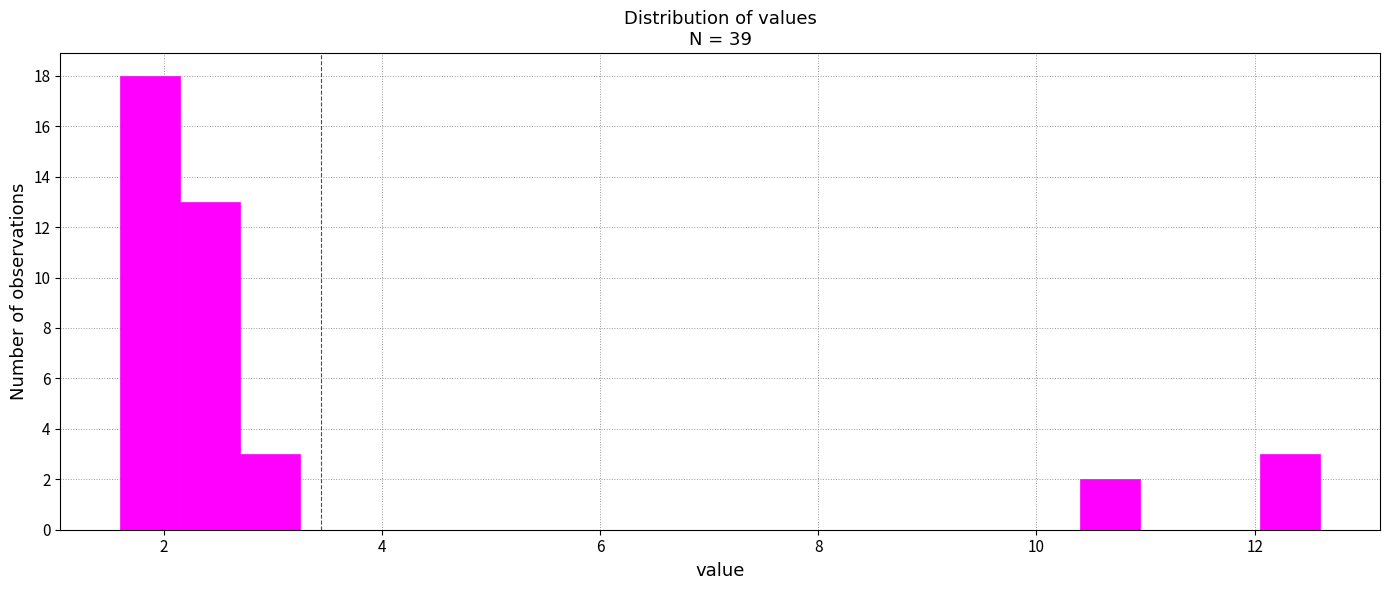

Read against the x-axis, roughly where is the centre of the tallest bar?

1.8